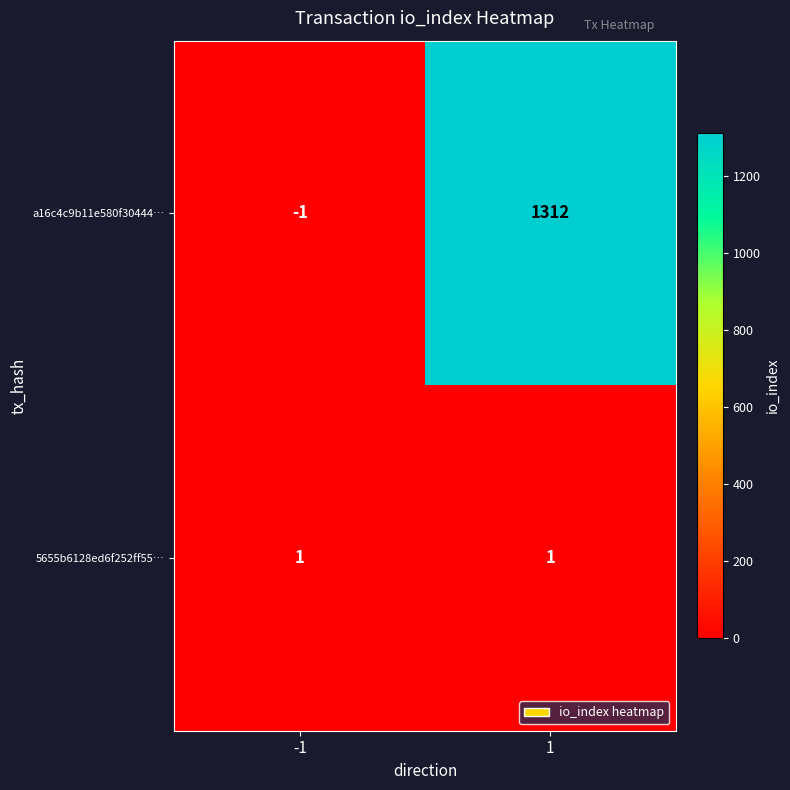

Is it true that 5655b6128ed6f252ff55… equals 0 at 1?

False